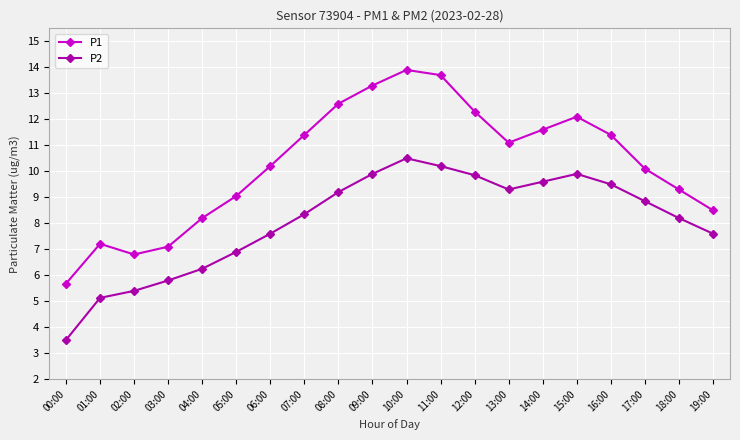

Where is P1 nearest to the value 9?

05:00